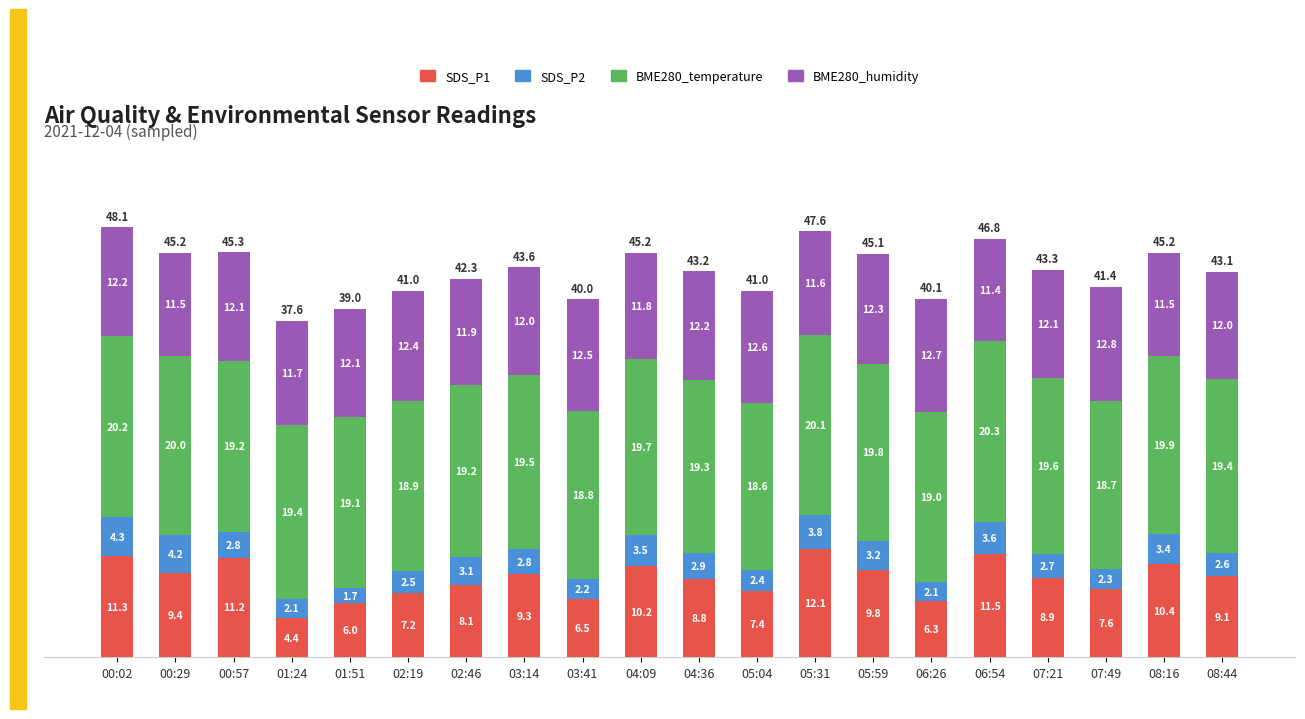

At which category is the sum across all series the highest?

00:02